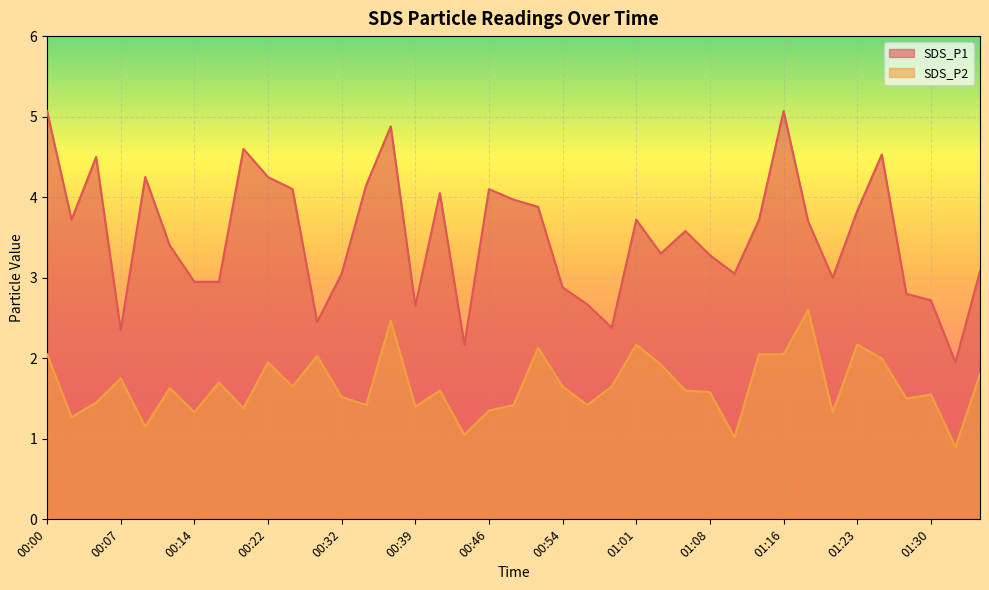

Rank the categories by SDS_P2 value from lowest to highest.

01:33, 01:11, 00:44, 00:10, 00:02, 00:14, 01:21, 00:46, 00:19, 00:39, 00:34, 00:49, 00:56, 00:05, 01:28, 00:32, 01:30, 01:08, 00:41, 01:06, 00:12, 00:27, 00:54, 00:59, 00:17, 00:07, 01:35, 01:03, 00:22, 01:25, 00:29, 00:00, 01:13, 01:16, 00:51, 01:01, 01:23, 00:36, 01:18